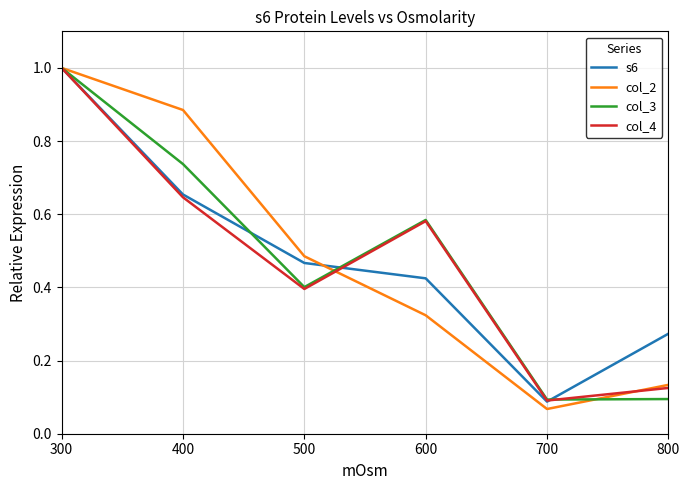

The col_2 series shows 0.1 at 700. True or false?

True